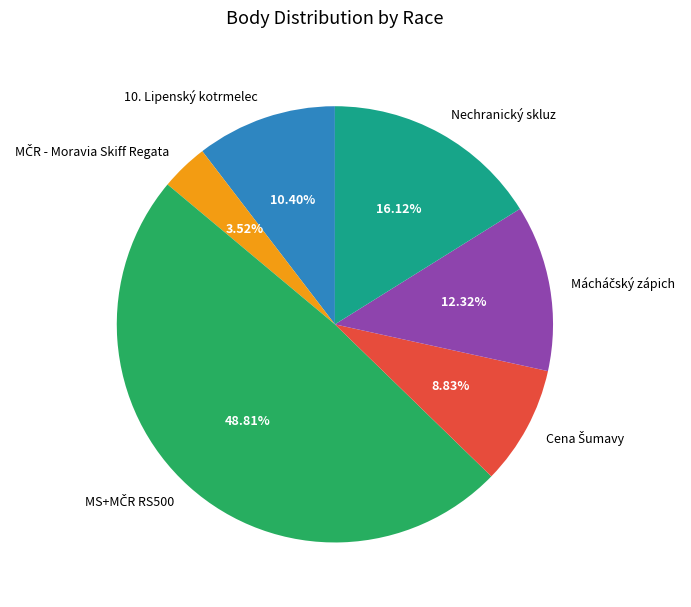

Is there a majority slice in this chart?

No